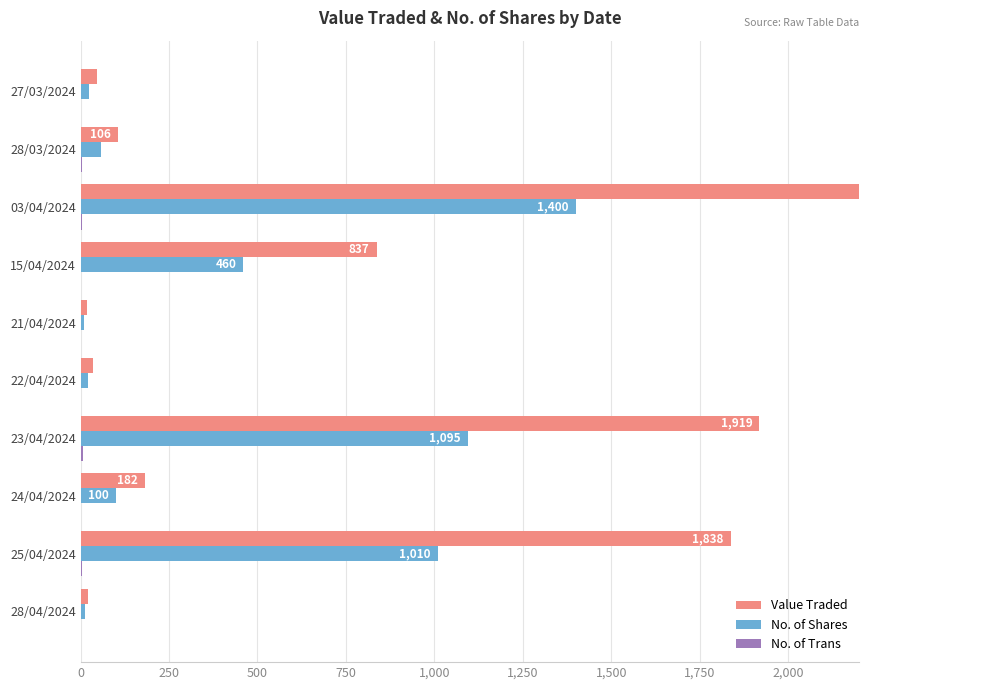

Which series has the largest total across all categories?

Value Traded